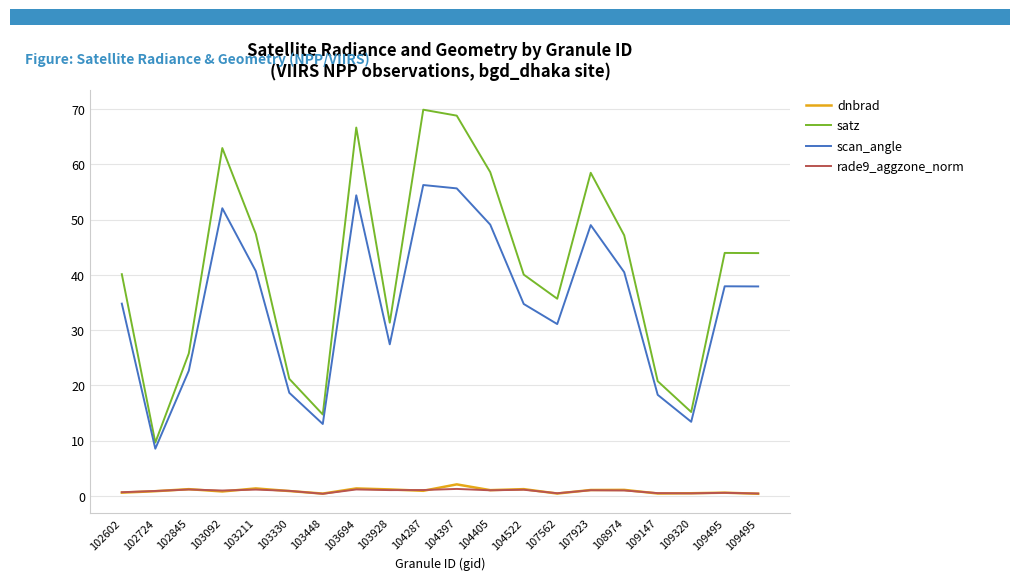

Between 104405 and 109320, which is larger?

104405